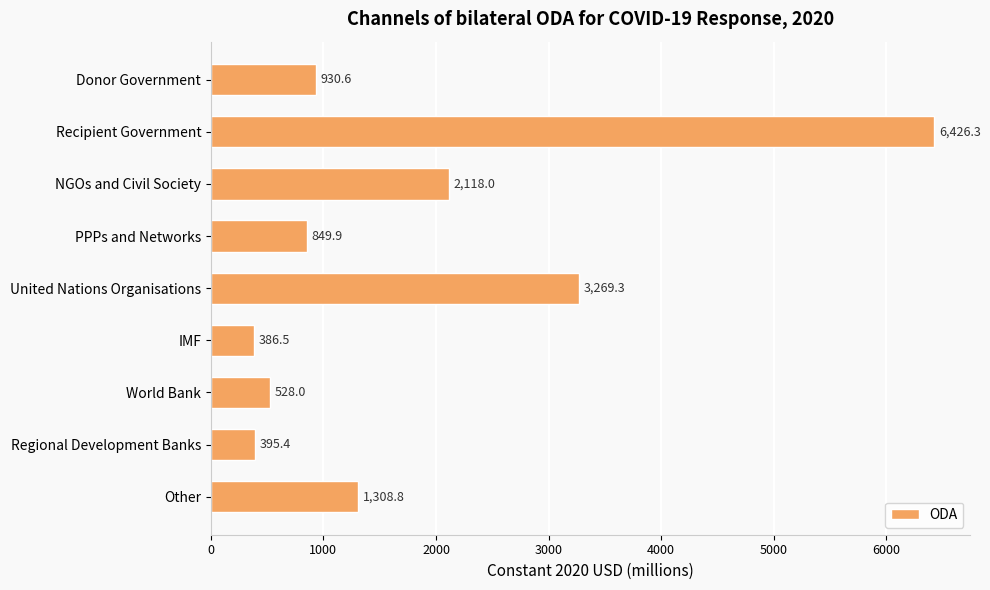

What is the minimum value shown in the chart?

386.5